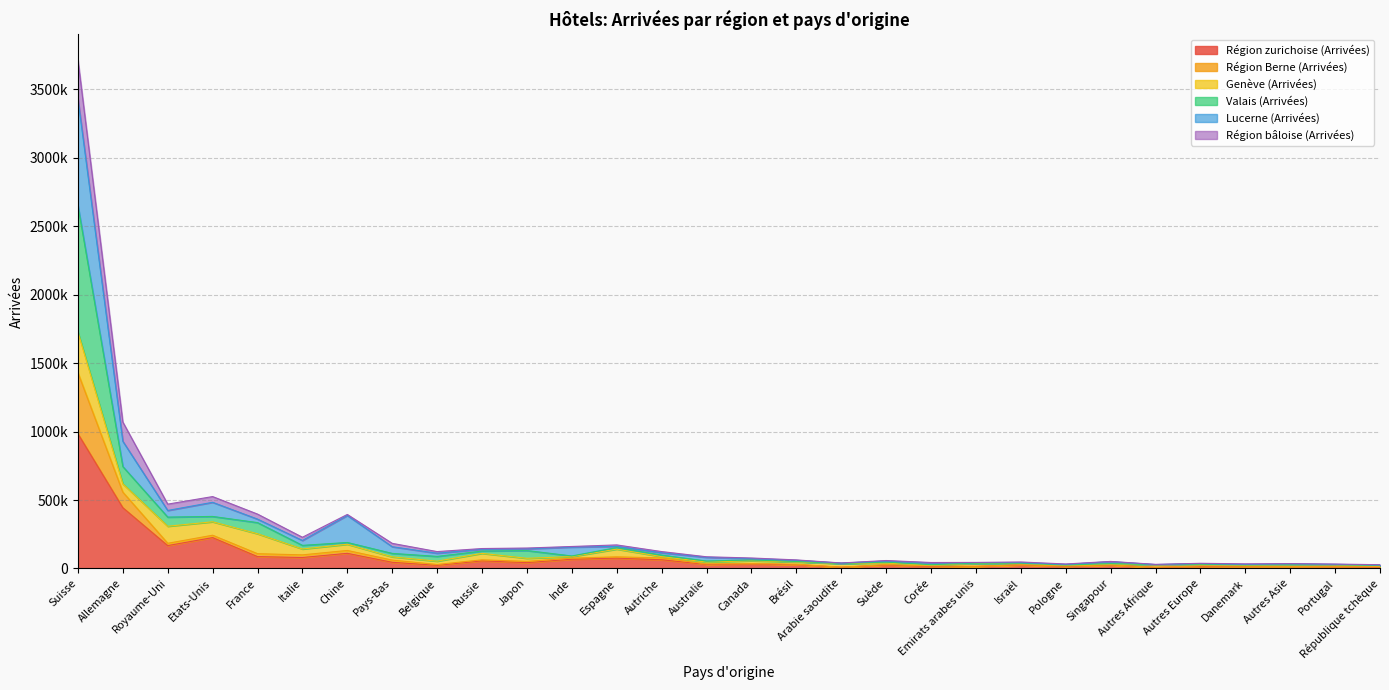

What position from the right is Italie?

25